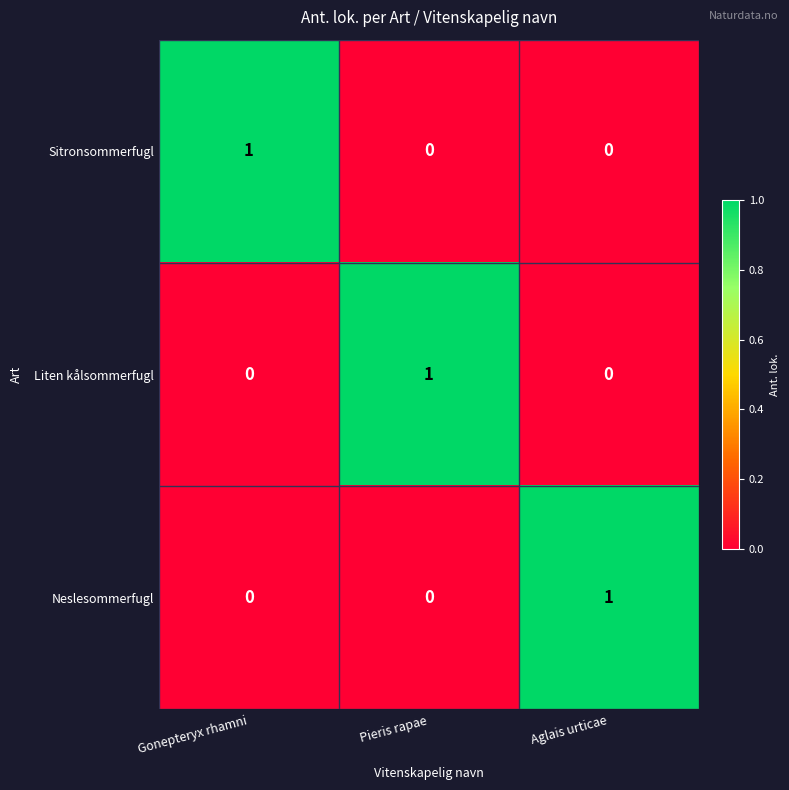

The Neslesommerfugl series shows 0 at Gonepteryx rhamni. True or false?

True